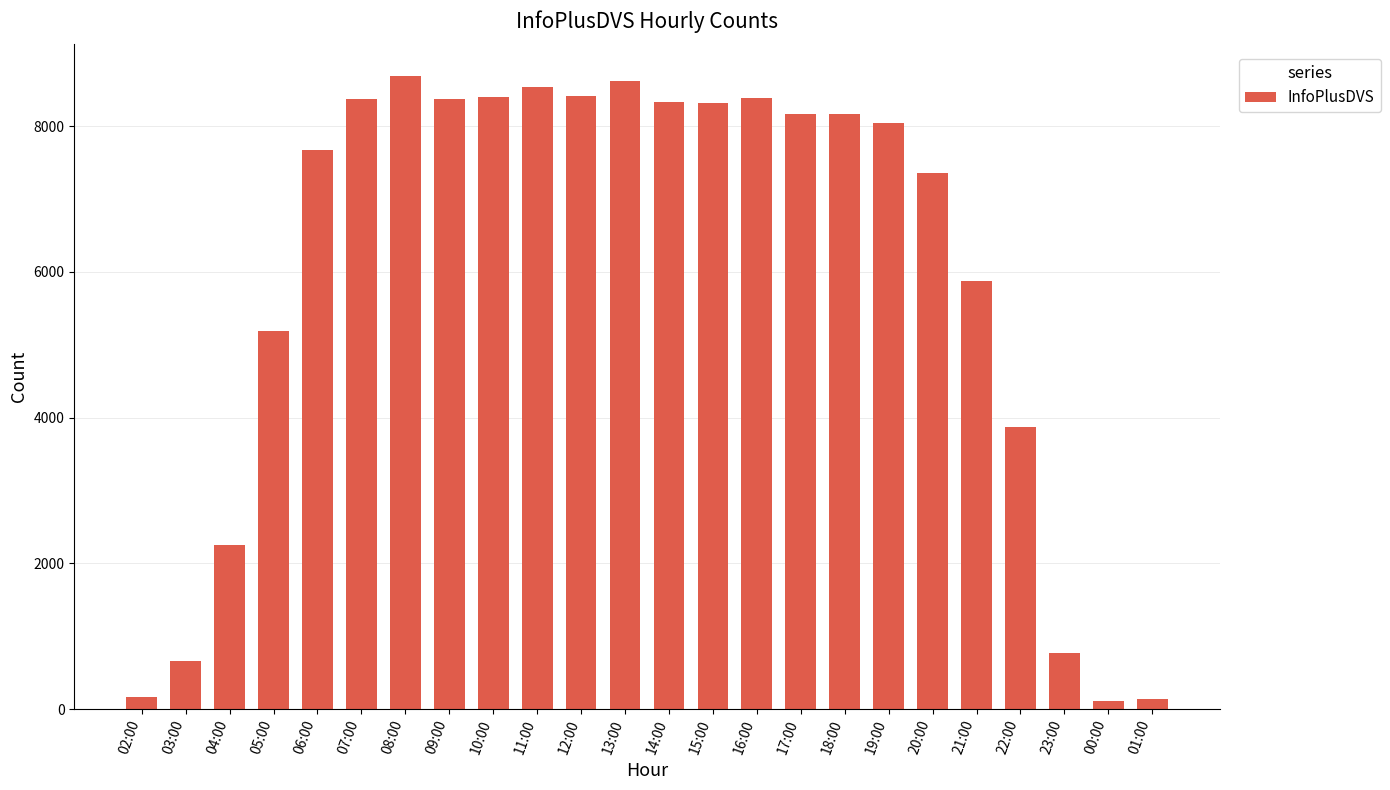

How many distinct data groups are displayed?

1